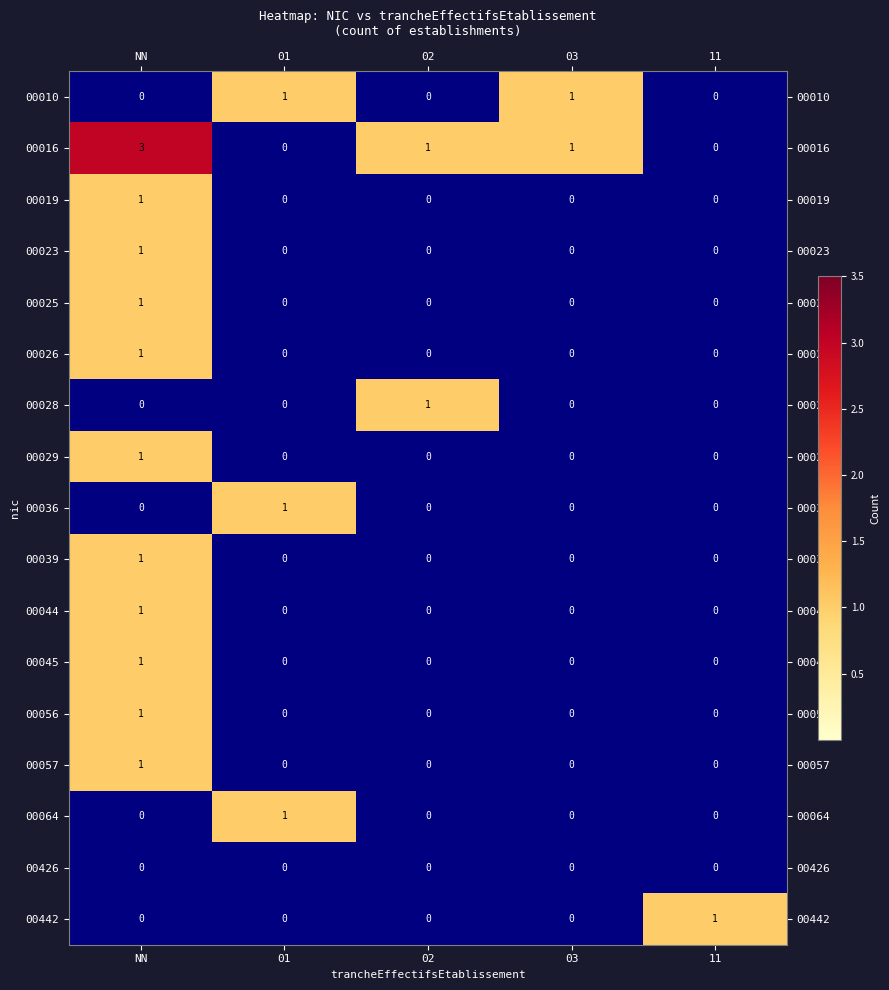

What is the spread (max minus min) of values at 11?

1